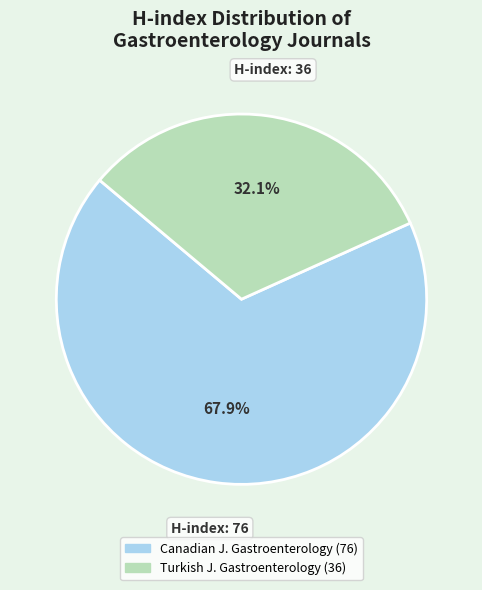

How many slices are in this pie chart?

2